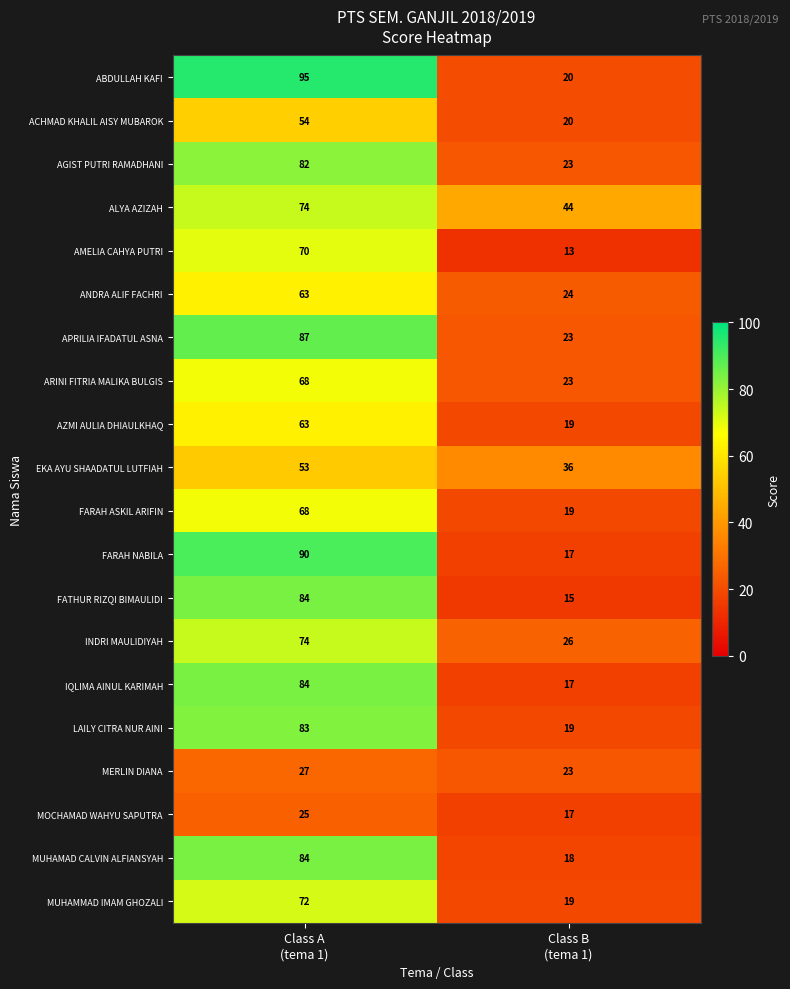

What is the maximum value for ARINI FITRIA MALIKA BULGIS?

68